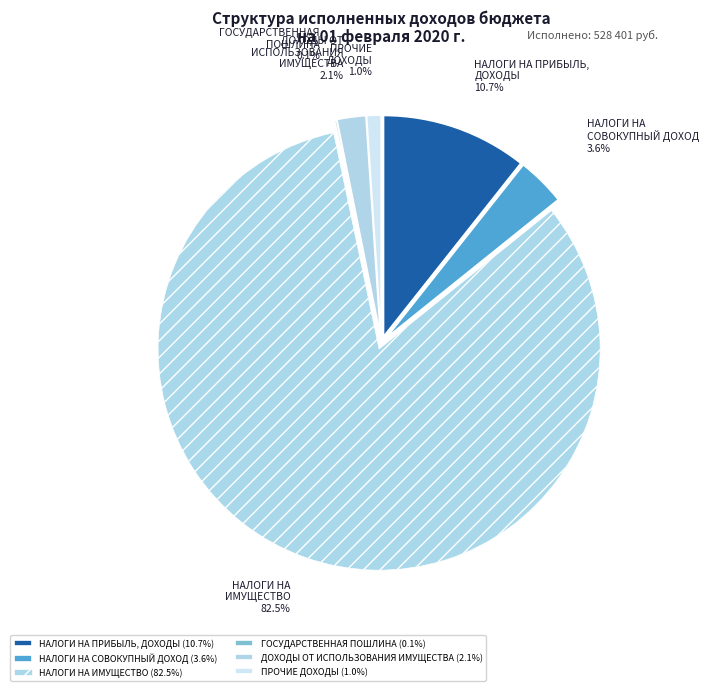

Between НАЛОГИ НА ИМУЩЕСТВО and НАЛОГИ НА ПРИБЫЛЬ, ДОХОДЫ, which is larger?

НАЛОГИ НА ИМУЩЕСТВО